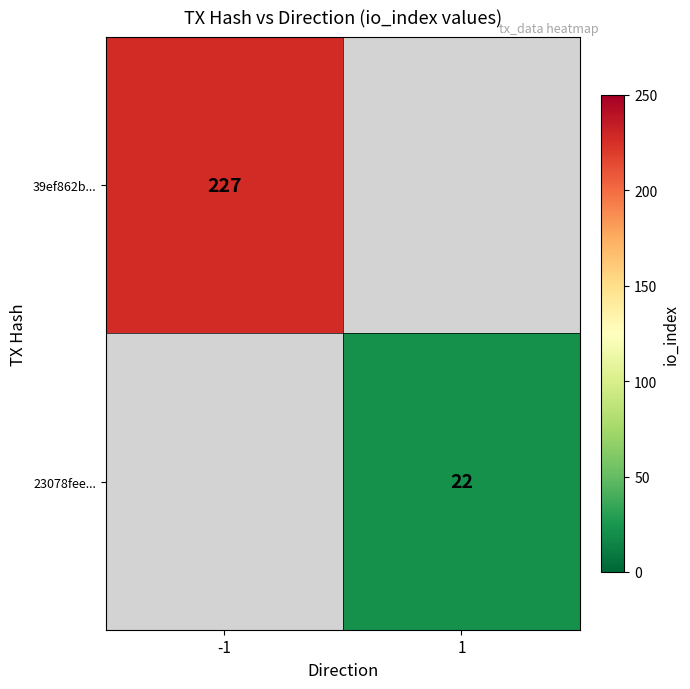

At how many categories does at least one series exceed 145?

1